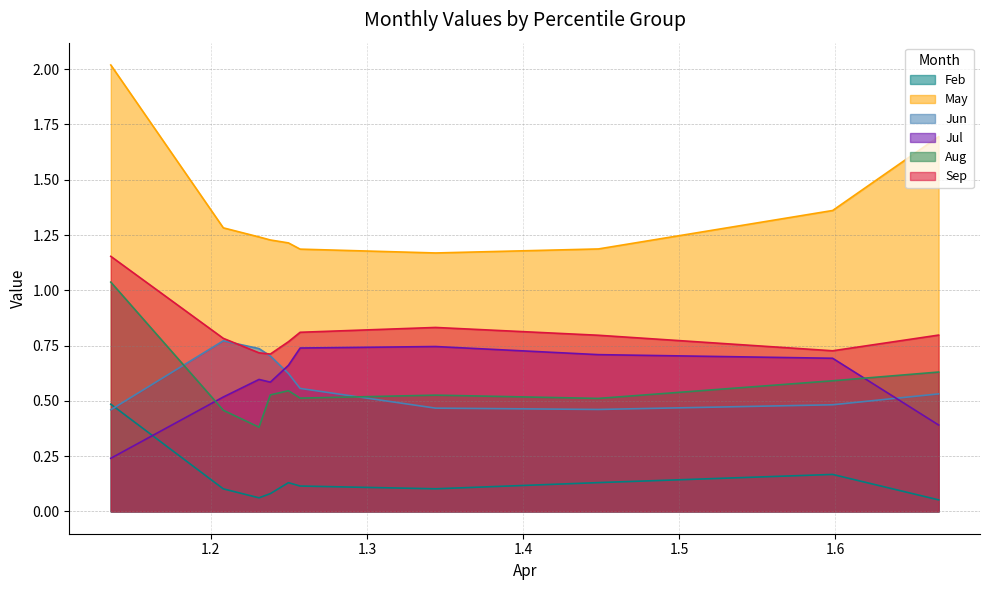

Is the value of Jul at pct35 greater than the value of May at pct35?

No